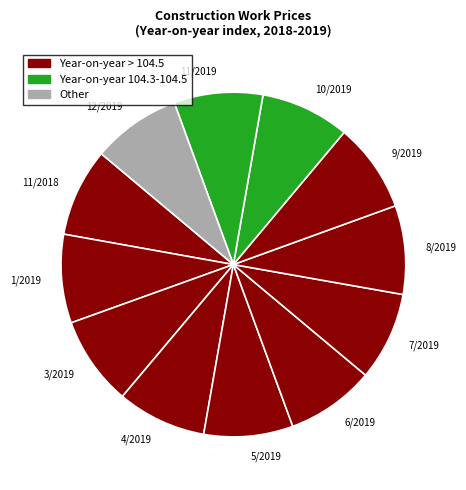

Does 5/2019 account for over 50% of the chart?

No